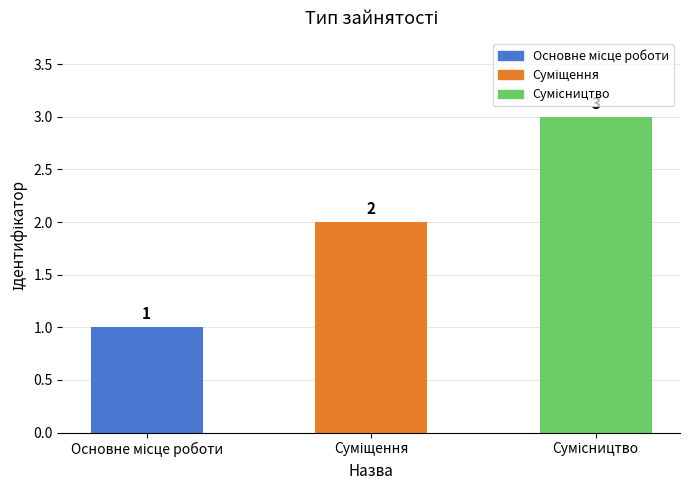

How many data points does each series have?

3